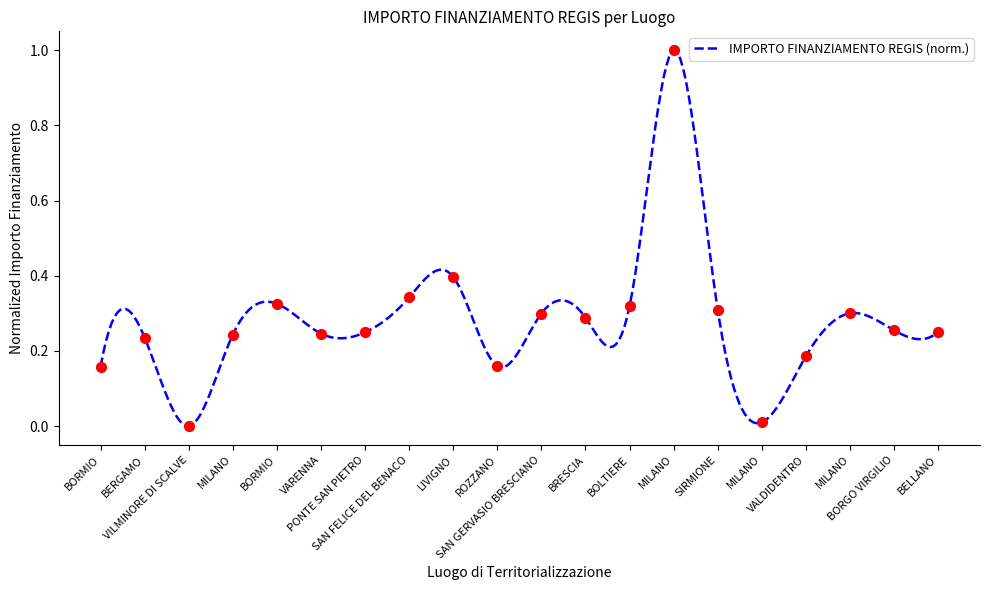

What is the change in value from VILMINORE DI SCALVE to SIRMIONE?

+0.3